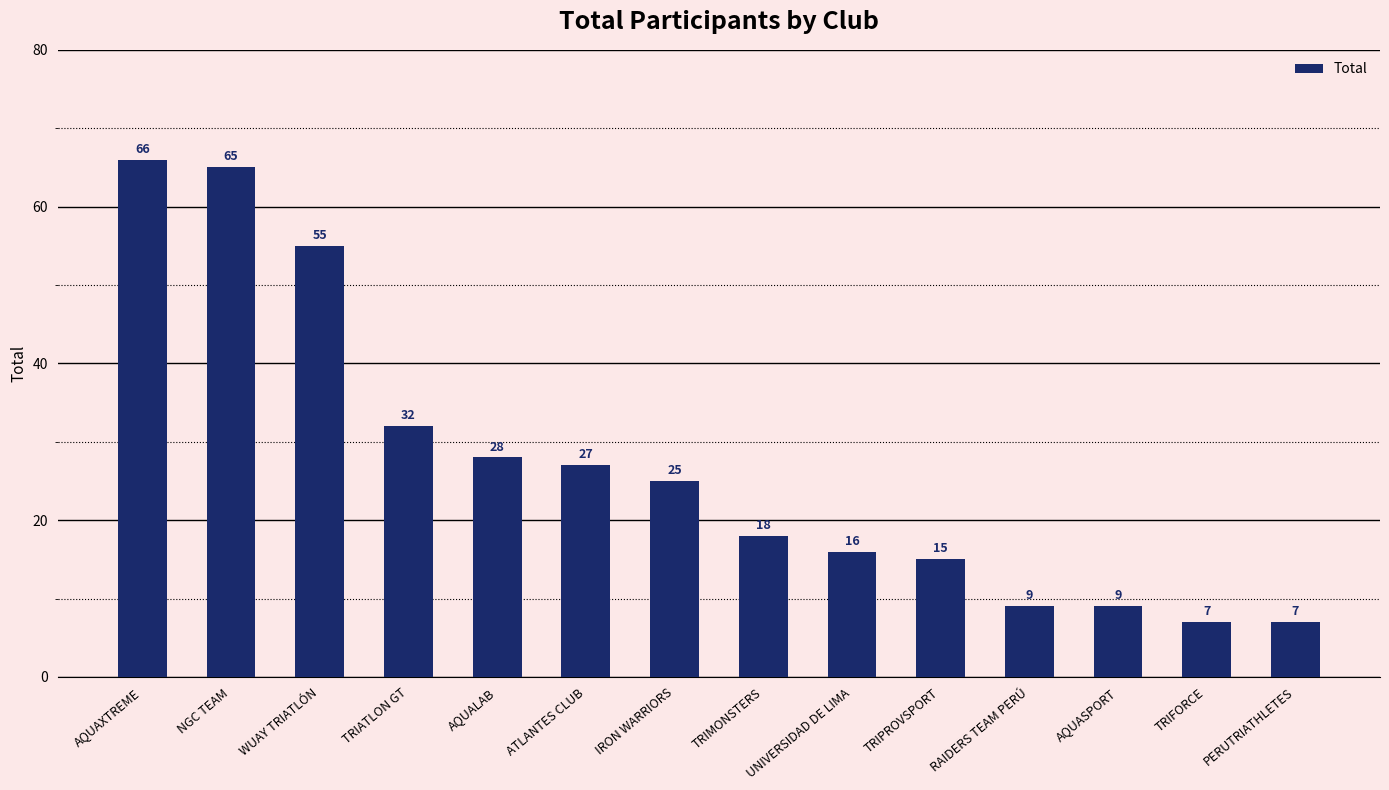

Which label corresponds to the largest value in the chart?

AQUAXTREME